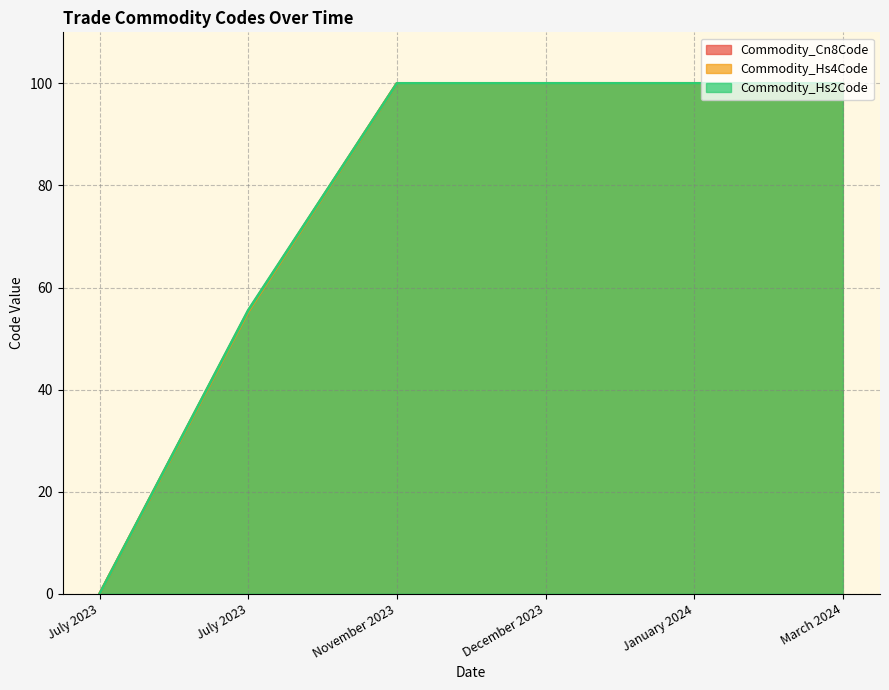

Reading left to right, what are all the values shown in this chart?

Commodity_Hs4Code: July 2023=0.0	July 2023=55.3	November 2023=100.0	December 2023=100.0	January 2024=100.0	March 2024=100.0
Commodity_Hs2Code: July 2023=0.0	July 2023=55.6	November 2023=100.0	December 2023=100.0	January 2024=100.0	March 2024=100.0
Commodity_Cn8Code: July 2023=0.0	July 2023=55.4	November 2023=100.0	December 2023=100.0	January 2024=100.0	March 2024=100.0